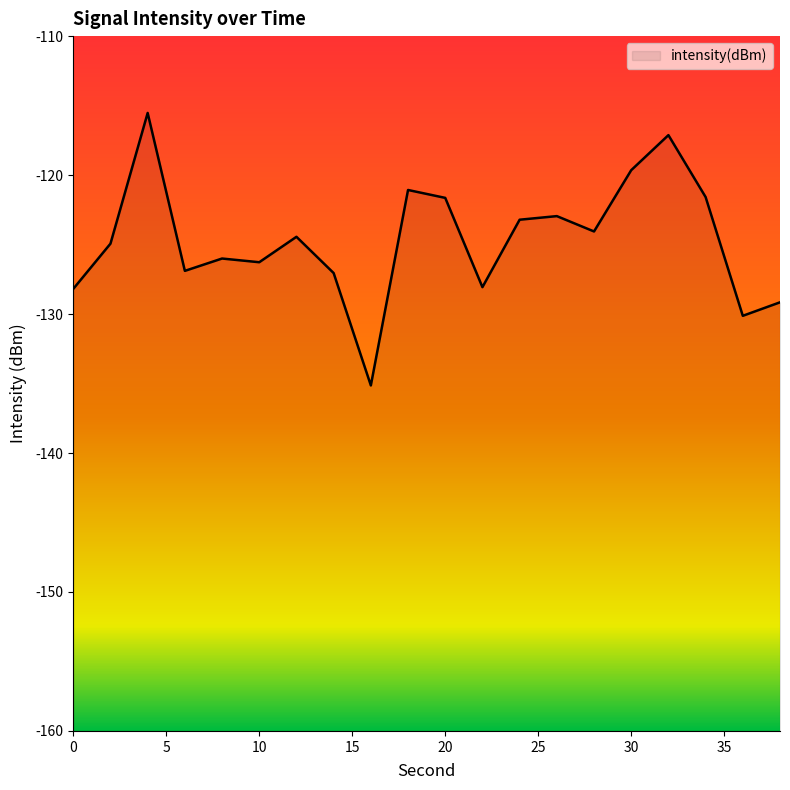

List the labels in order of value, smallest first.

16, 36, 38, 0, 22, 14, 6, 10, 8, 2, 12, 28, 24, 26, 20, 34, 18, 30, 32, 4